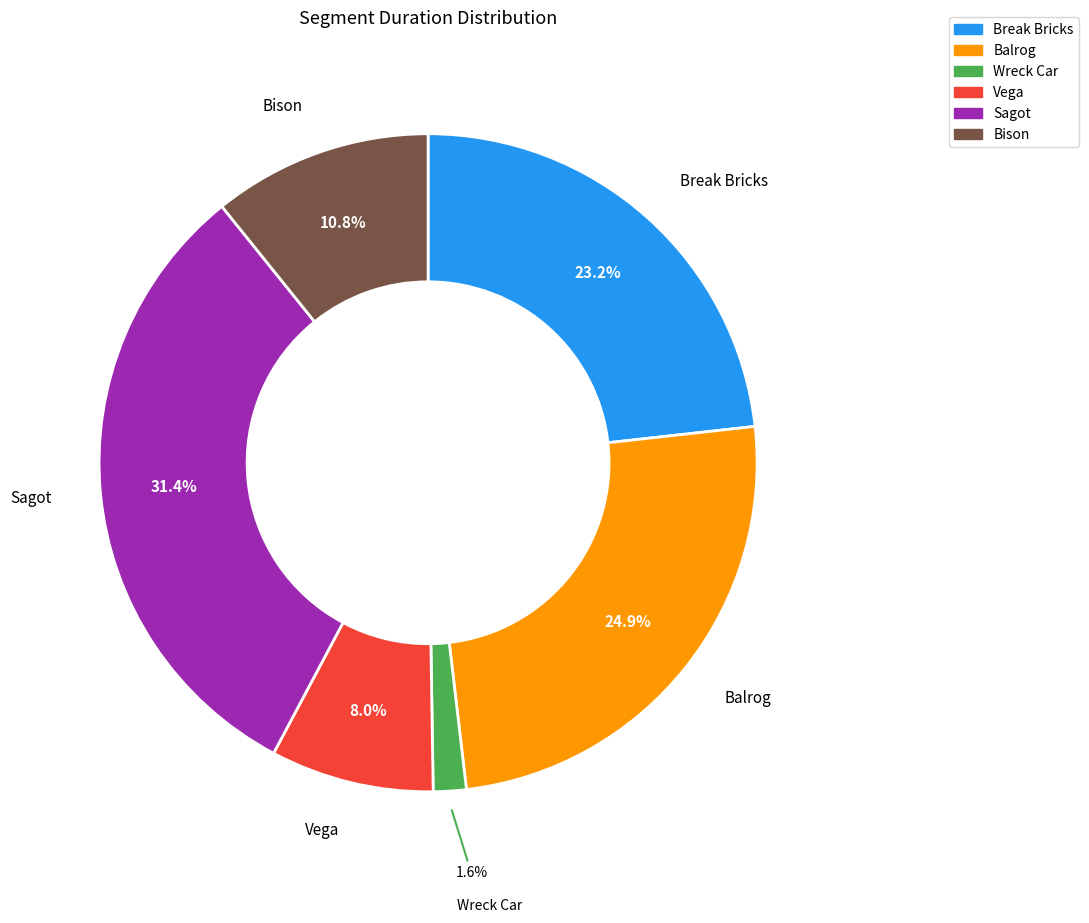

The Sagot slice represents 45% of the pie. True or false?

False